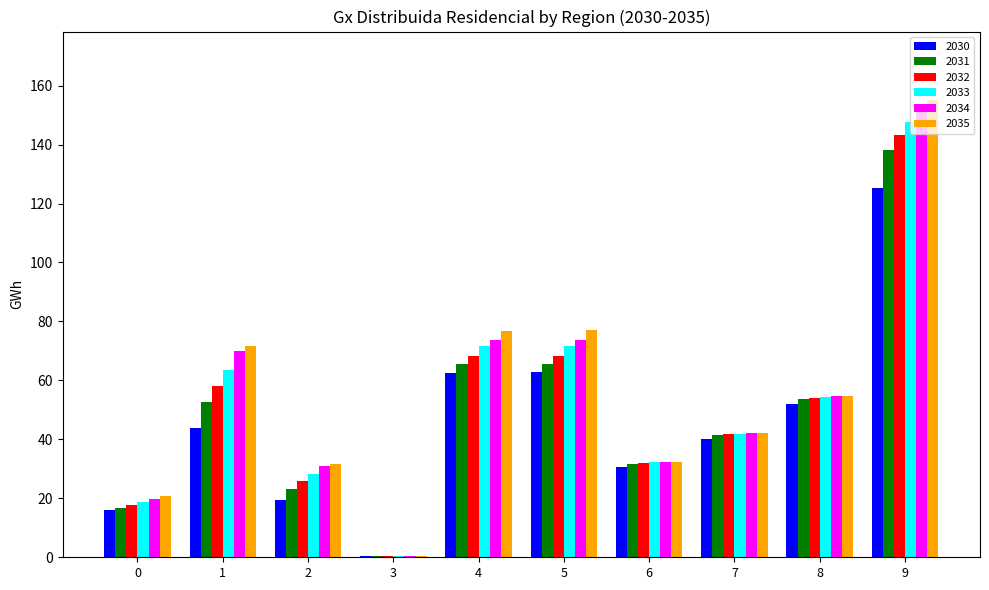

What is the greatest value displayed?

155.1